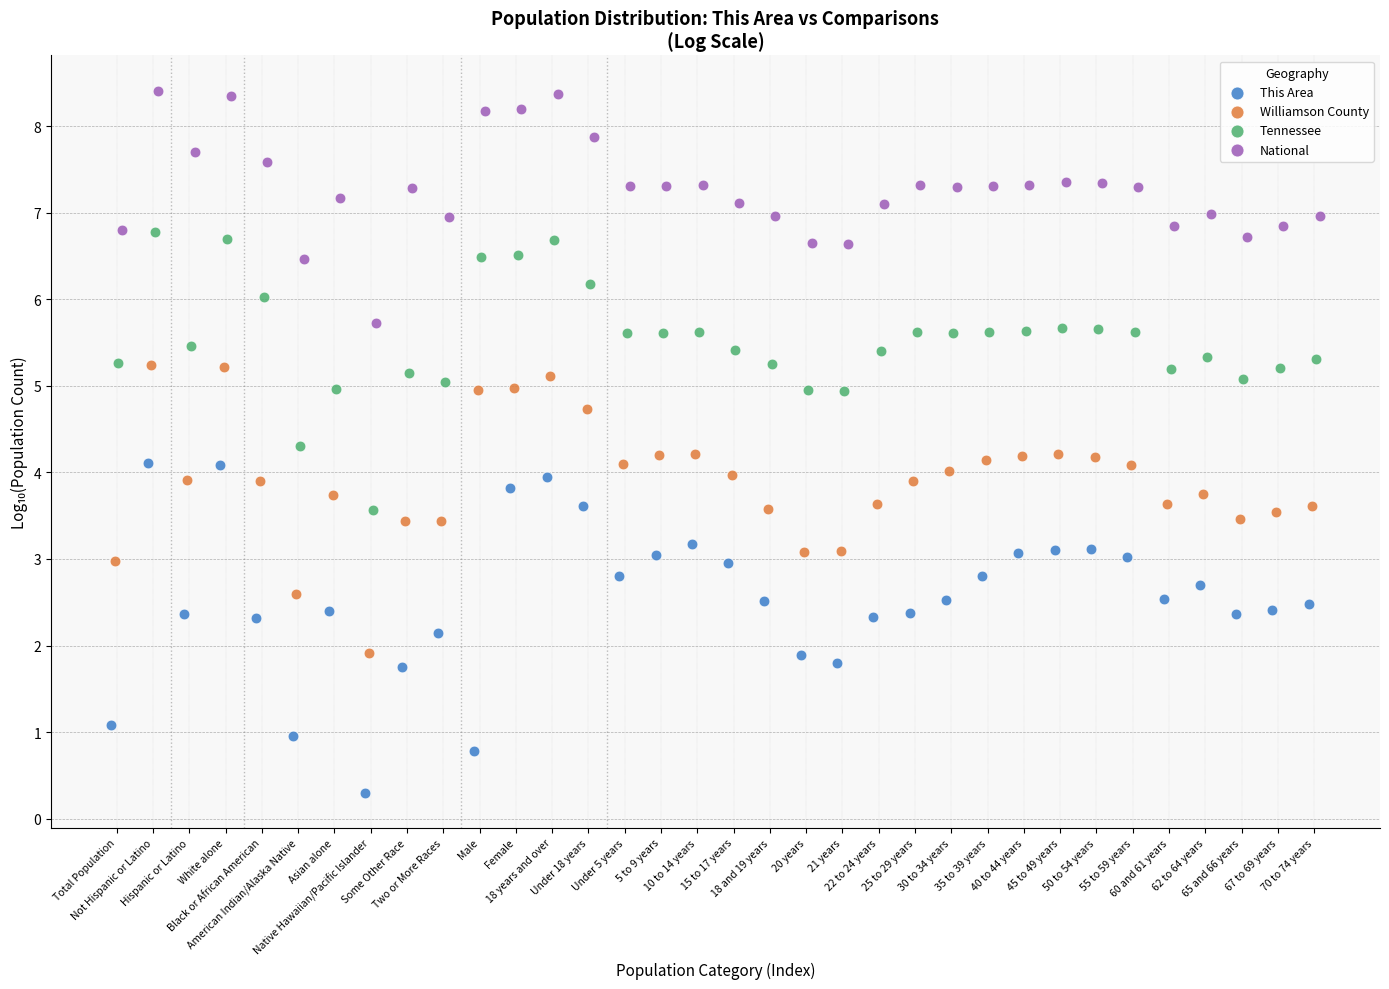

What are all the series names shown in the legend?

This Area, Williamson County, Tennessee, National